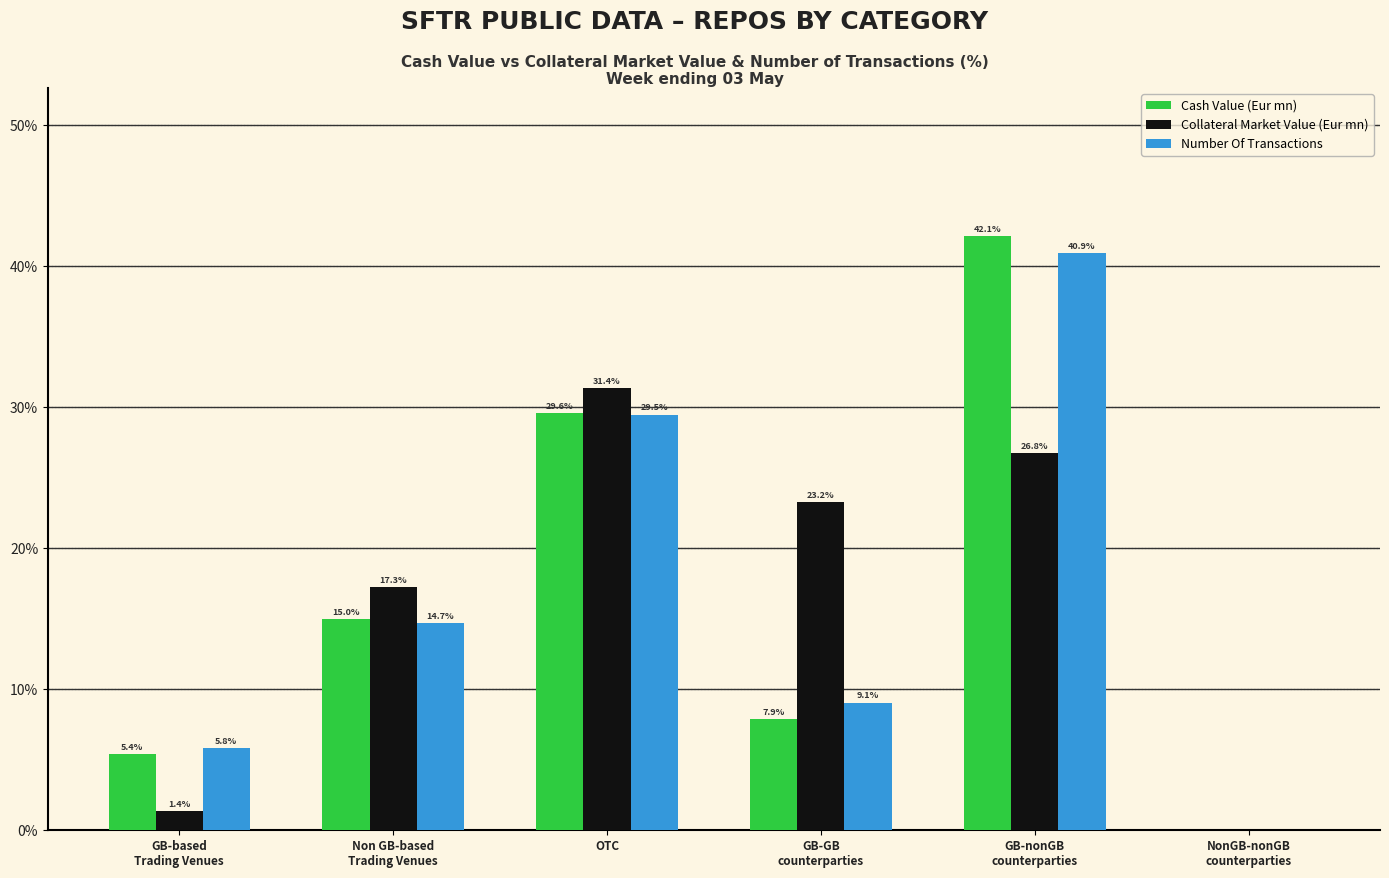

What is the average value of the Cash Value (Eur mn) series?

16.7